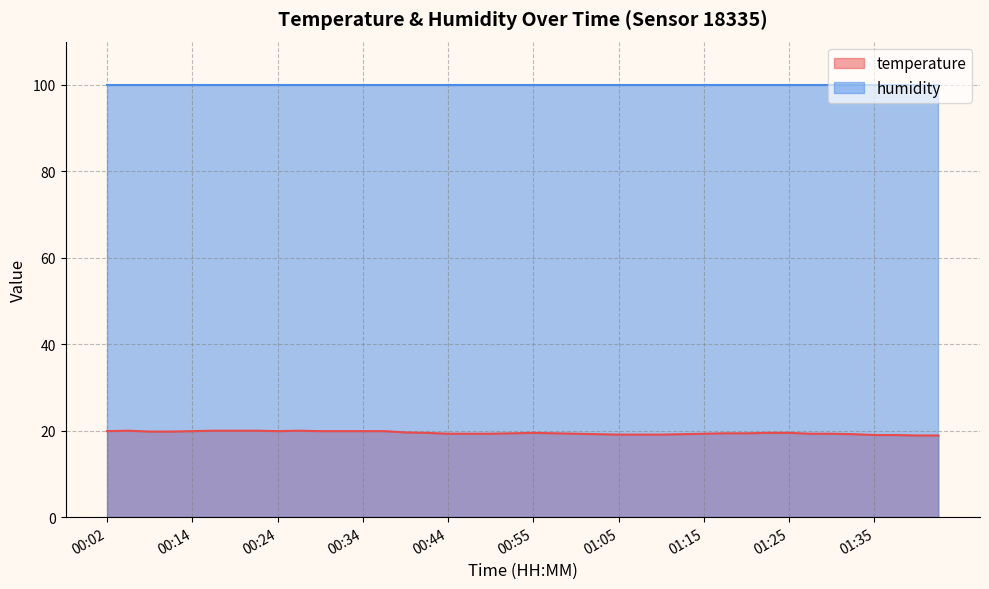

What is the change in value from 00:04 to 01:42?

-1.1